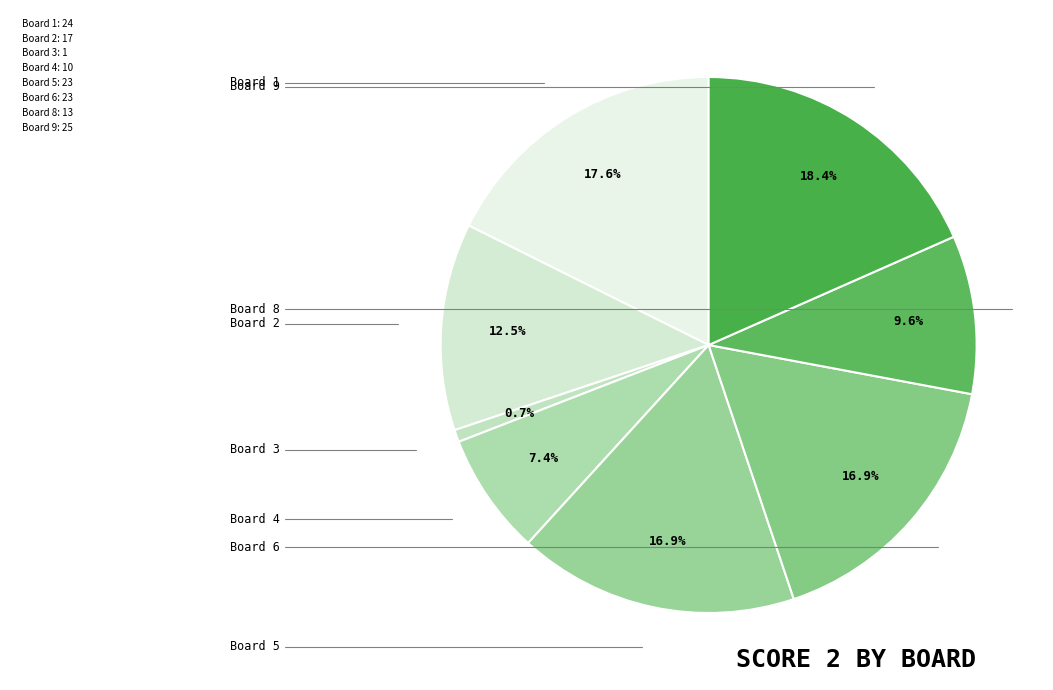

How many slices are in this pie chart?

8